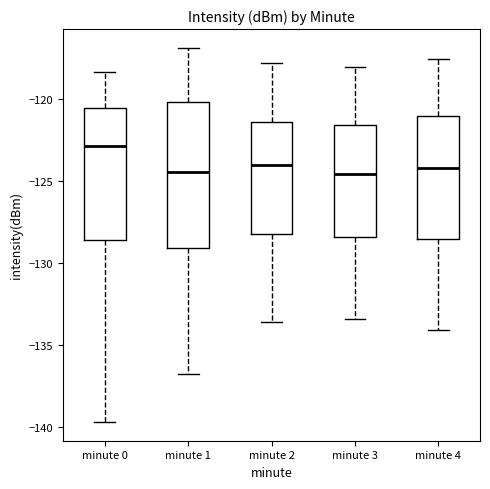

Reading left to right, read every box against the y-axis: the position of its median line, the range the box covers, and the ends of its whiskers. The values are not printed on the chart, so give them approximately, as read against the axis.

minute 0: median -123.0, box -128.5 to -120.5, whiskers -139.5 to -118.5
minute 1: median -124.5, box -129.0 to -120.0, whiskers -137.0 to -117.0
minute 2: median -124.0, box -128.0 to -121.5, whiskers -133.5 to -118.0
minute 3: median -124.5, box -128.5 to -121.5, whiskers -133.5 to -118.0
minute 4: median -124.0, box -128.5 to -121.0, whiskers -134.0 to -117.5